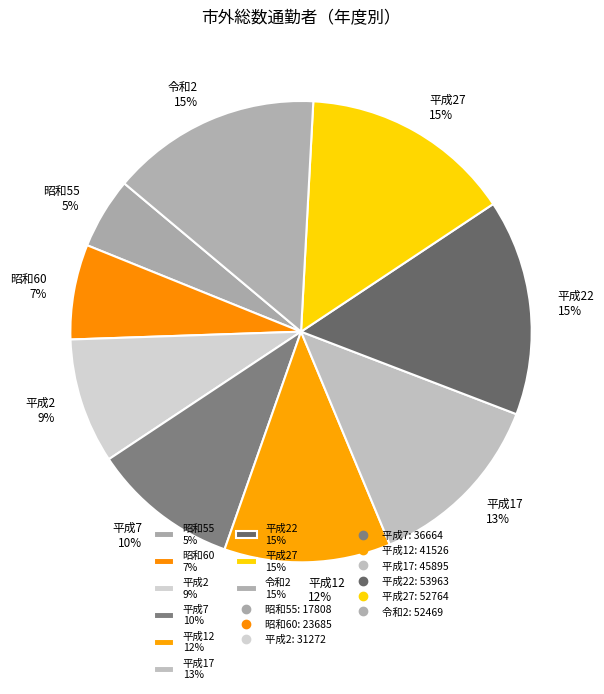

Which slice is the smallest?

昭和55 5%